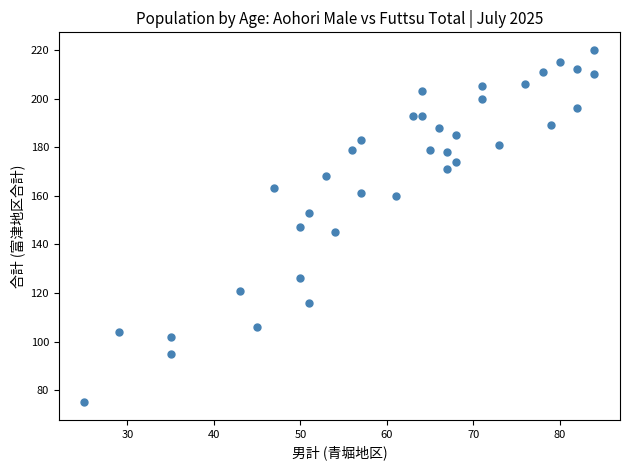

What is the range of X values (max minus min)?

59